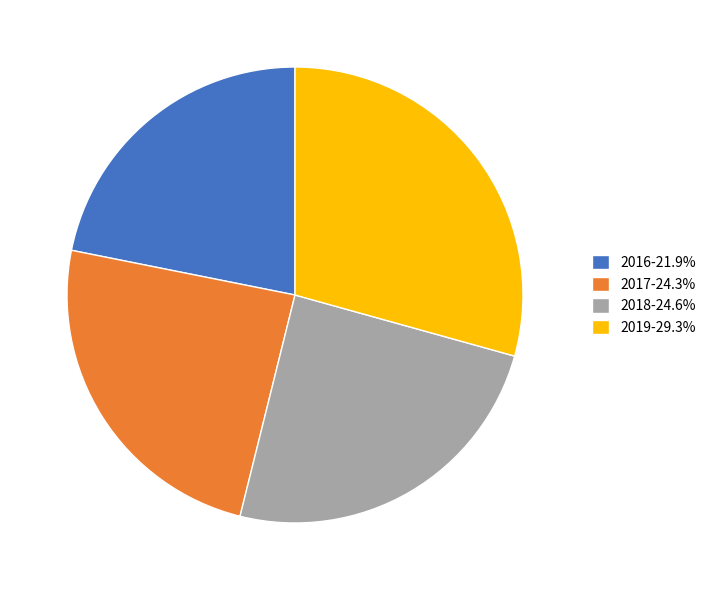

Is there a majority slice in this chart?

No